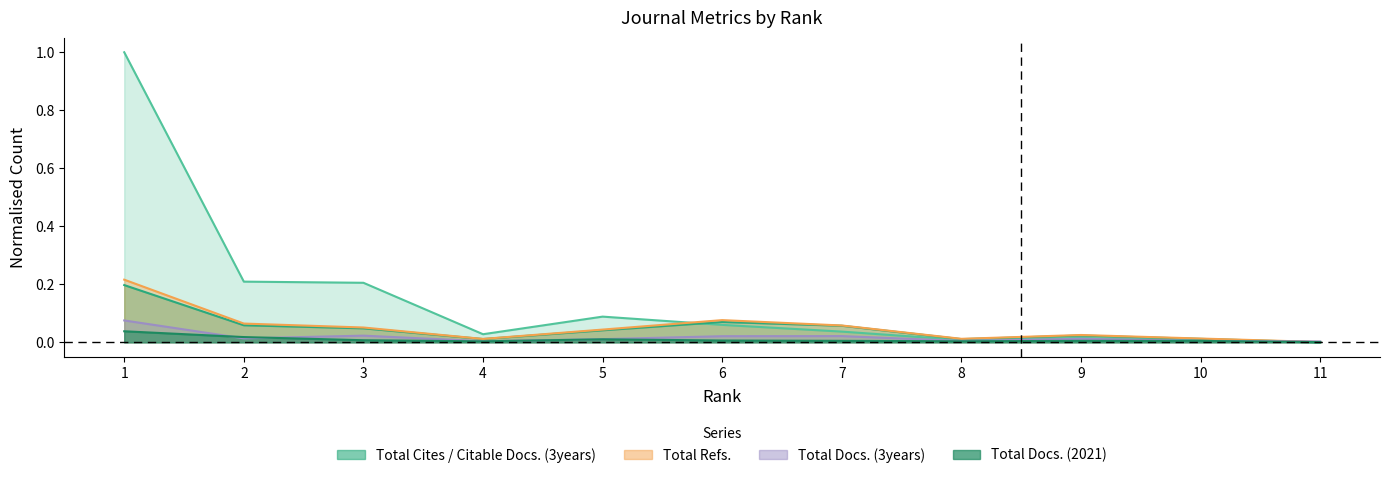

Is the value of Total Docs. (3years) at 7 greater than the value of Citable Docs. (3years) at 7?

No